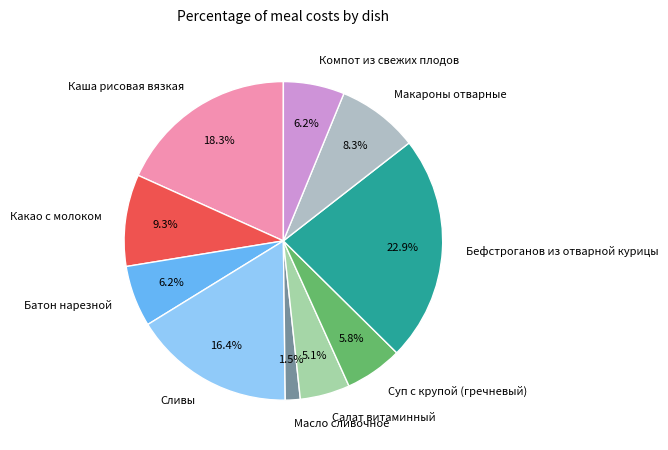

To the nearest percent, what is the combined percentage of Сливы and Компот из свежих плодов?

23%